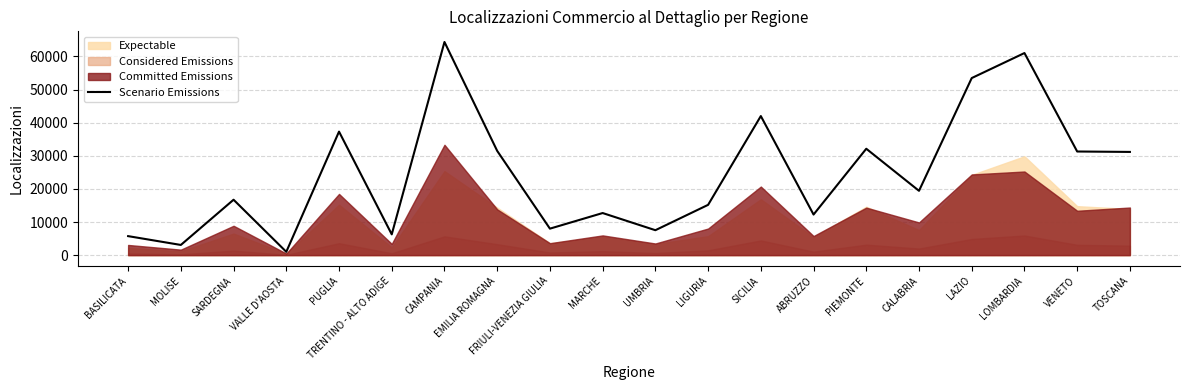

Which category has the lowest value across all series?

VALLE D'AOSTA